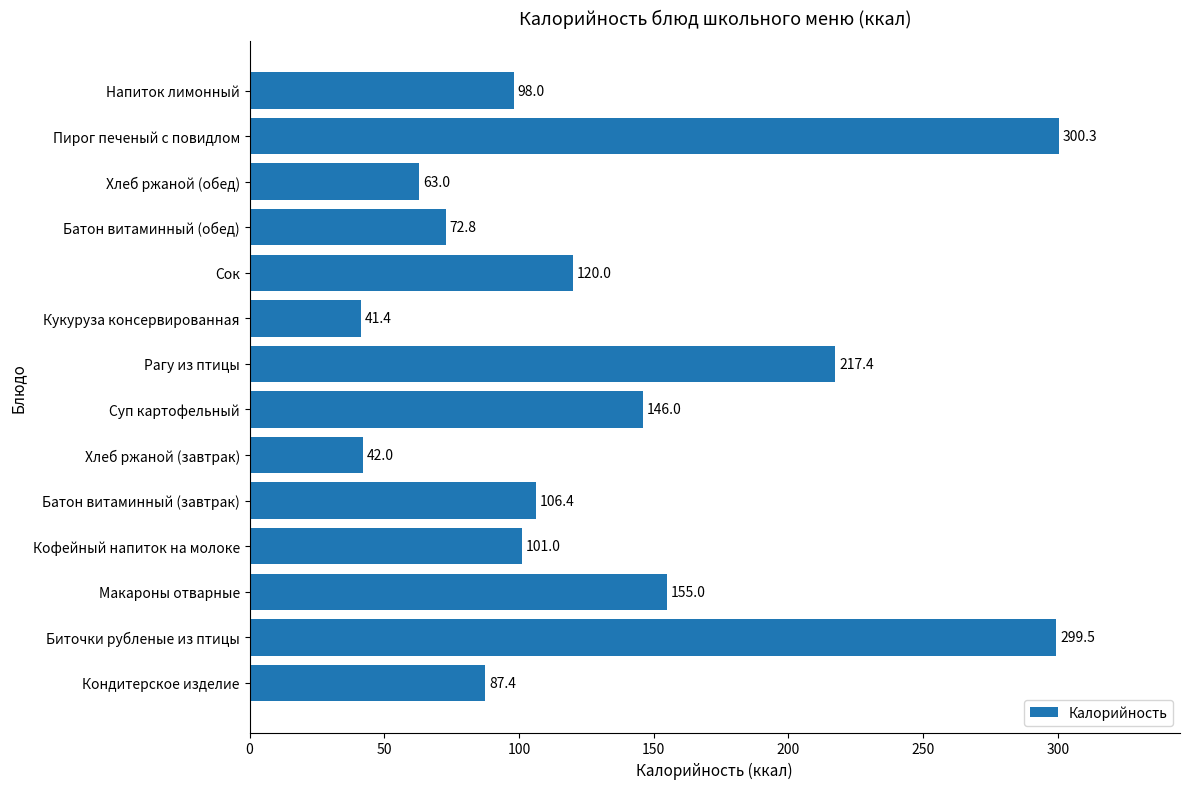

Reading bottom to top, list all the values displayed in this chart.

87.4	299.5	155.0	101.0	106.4	42.0	146.0	217.4	41.4	120.0	72.8	63.0	300.3	98.0